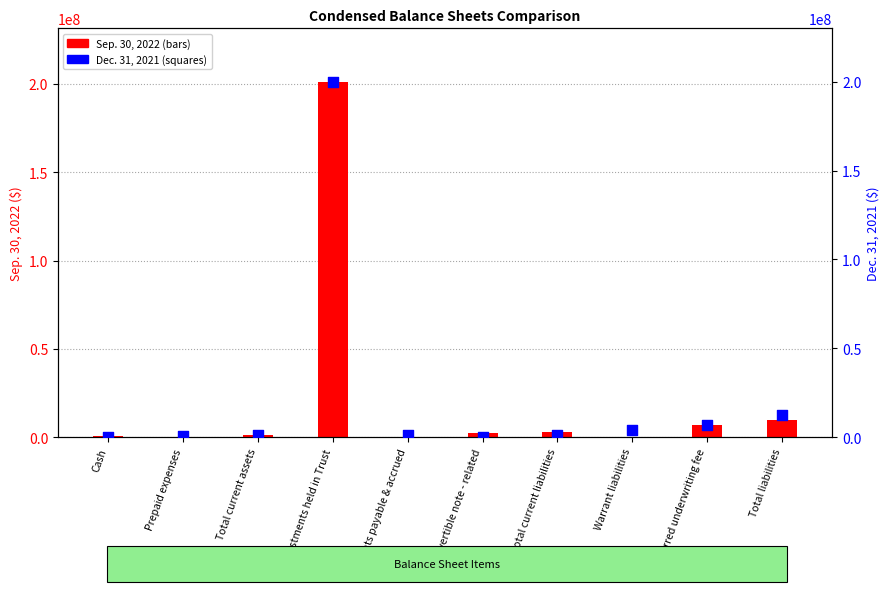

At how many categories does at least one series exceed 187041271?

1